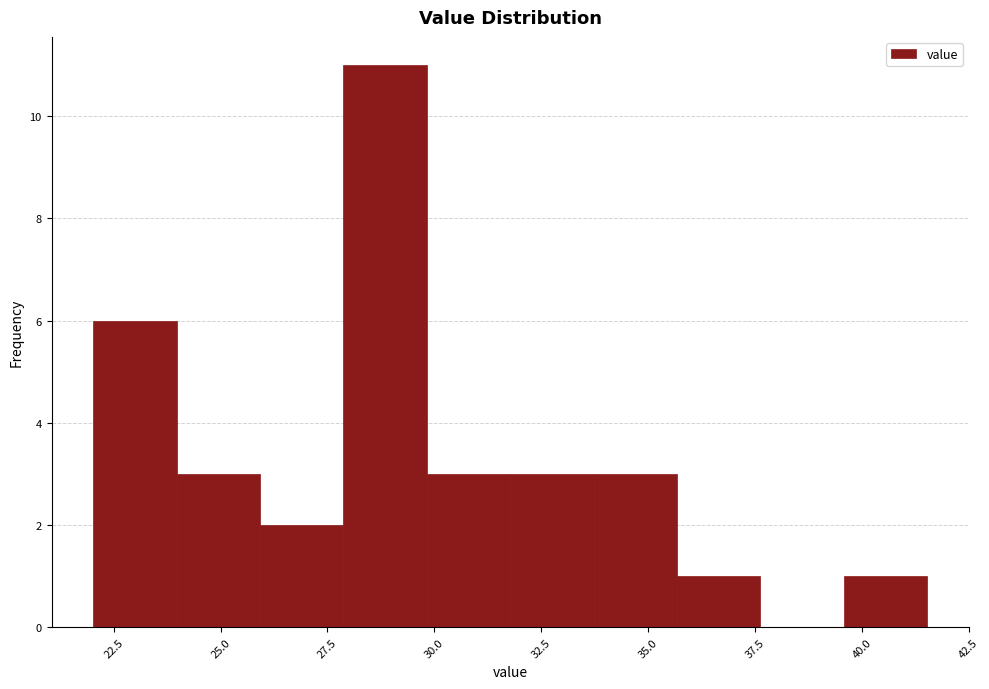

Read against the x-axis, roughly where is the centre of the tallest bar?

29.0